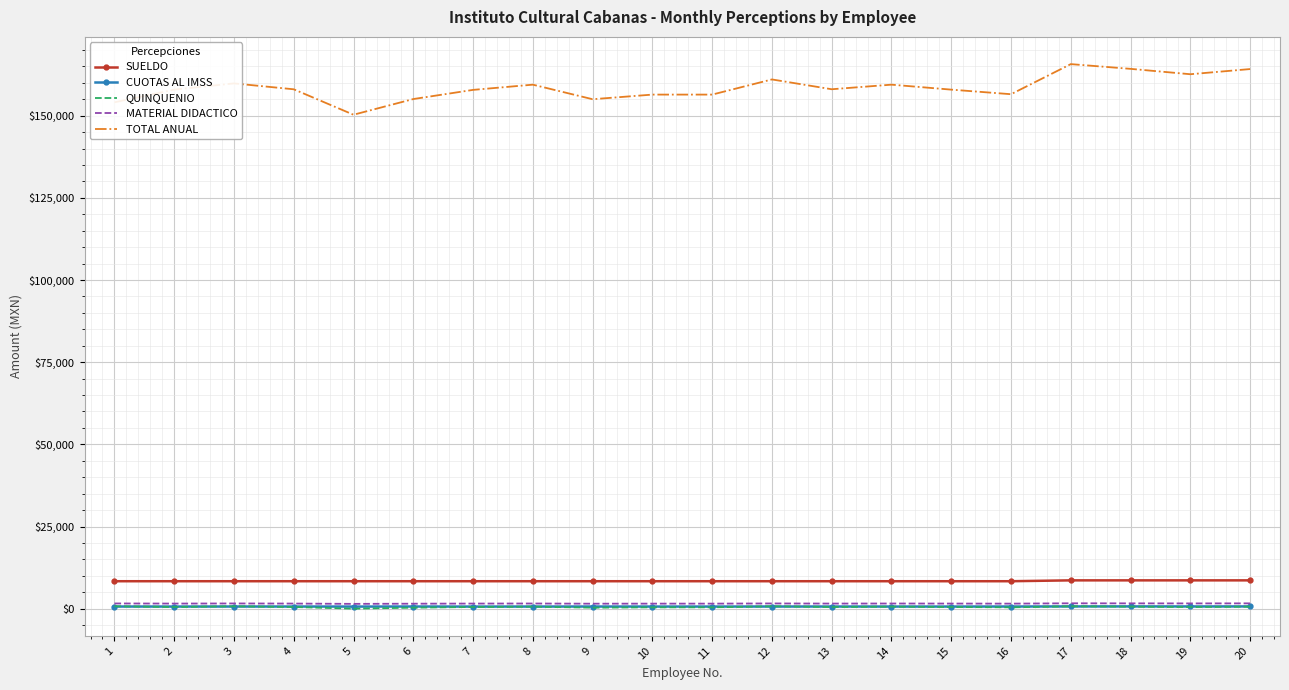

Which series has the widest spread of values?

TOTAL ANUAL